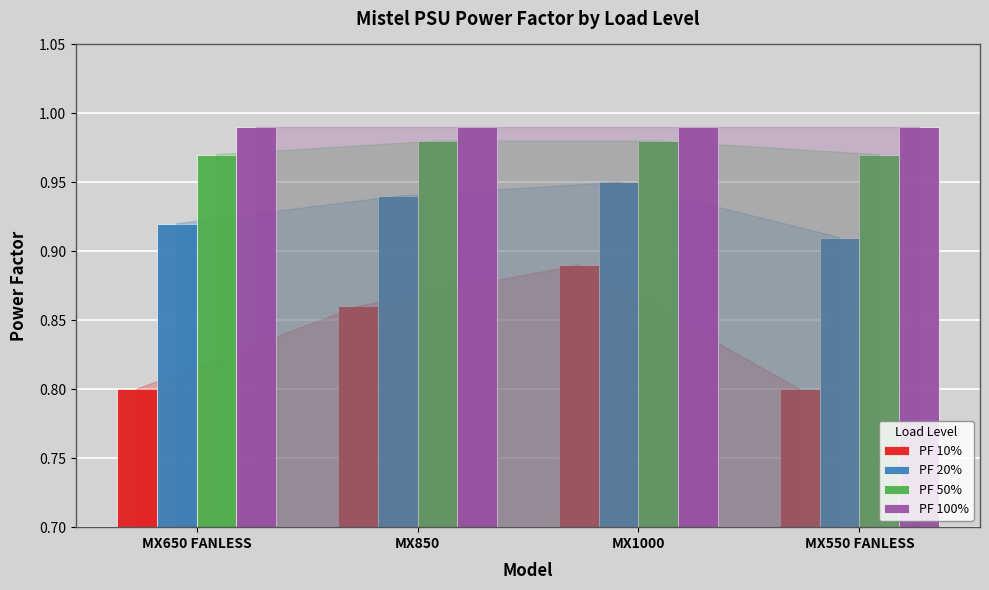

Is it true that PF 50% equals 0.4 at MX650 FANLESS?

False